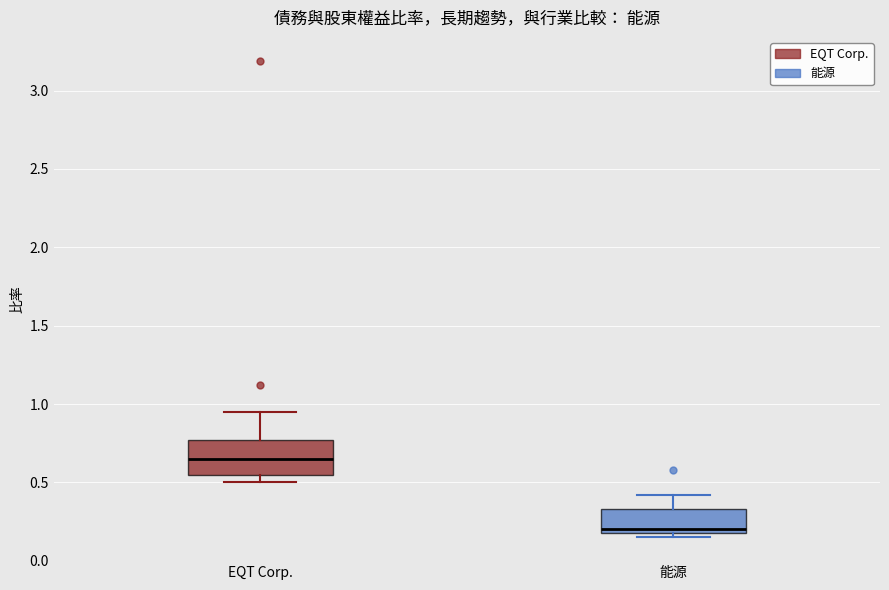

Reading left to right, transcribe this box plot: for each box, give where its median line is, the range the box spans, and where its two whiskers end, as read against the y-axis. The values are not printed on the chart, so give them approximately, as read against the axis.

EQT Corp.: median 0.65, box 0.55 to 0.75, whiskers 0.50 to 0.95
能源: median 0.20 (just above the box's lower edge), box 0.20 to 0.35, whiskers 0.15 to 0.40